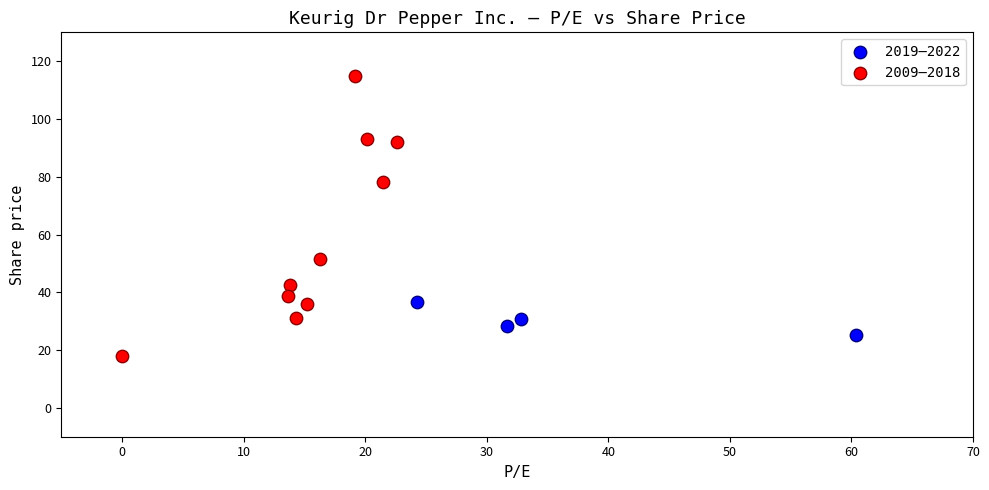

Which series contains the highest Y value?

2009–2018